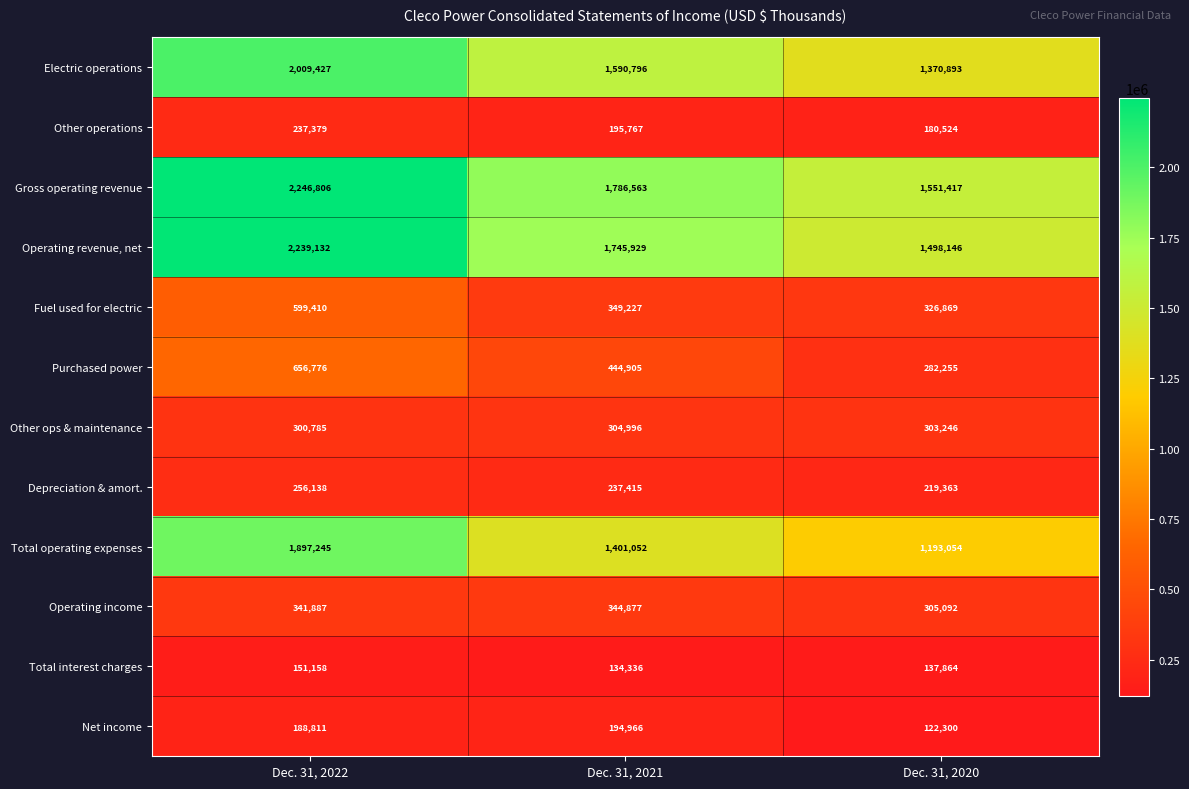

How many distinct data groups are displayed?

12